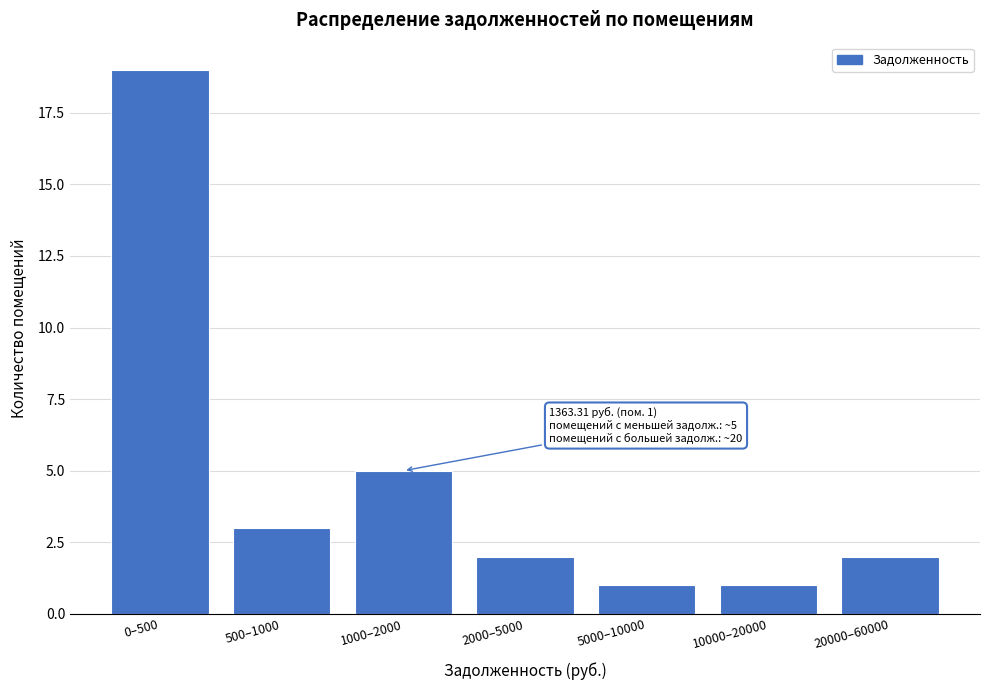

Reading left to right, extract all data points from this chart.

0–500=19	500–1000=3	1000–2000=5	2000–5000=2	5000–10000=1	10000–20000=1	20000–60000=2